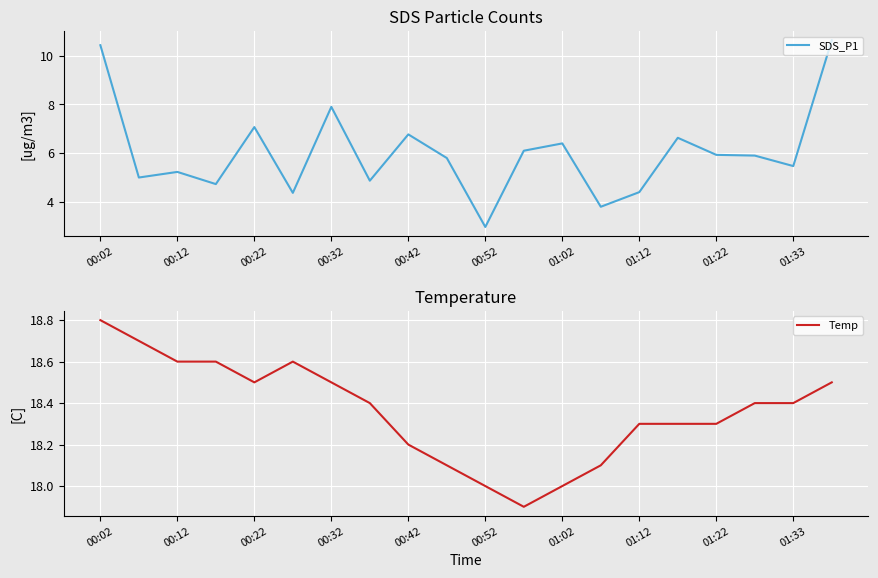

List the series in order of their peak value, lowest first.

SDS_P1, Temp